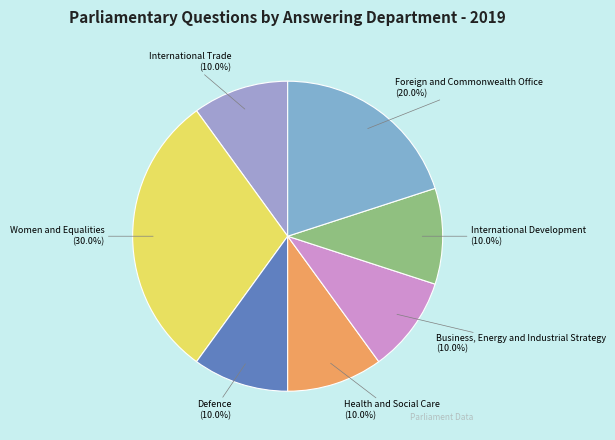

Combined, do Foreign and Commonwealth Office and Health and Social Care account for over 50%?

No